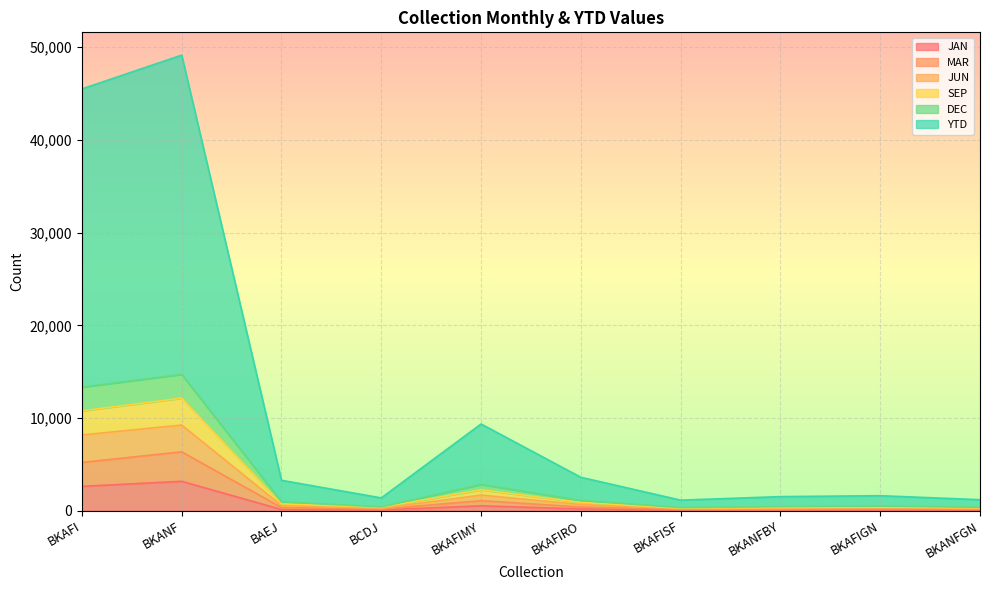

What is the label of the 4th point from the left?

BCDJ